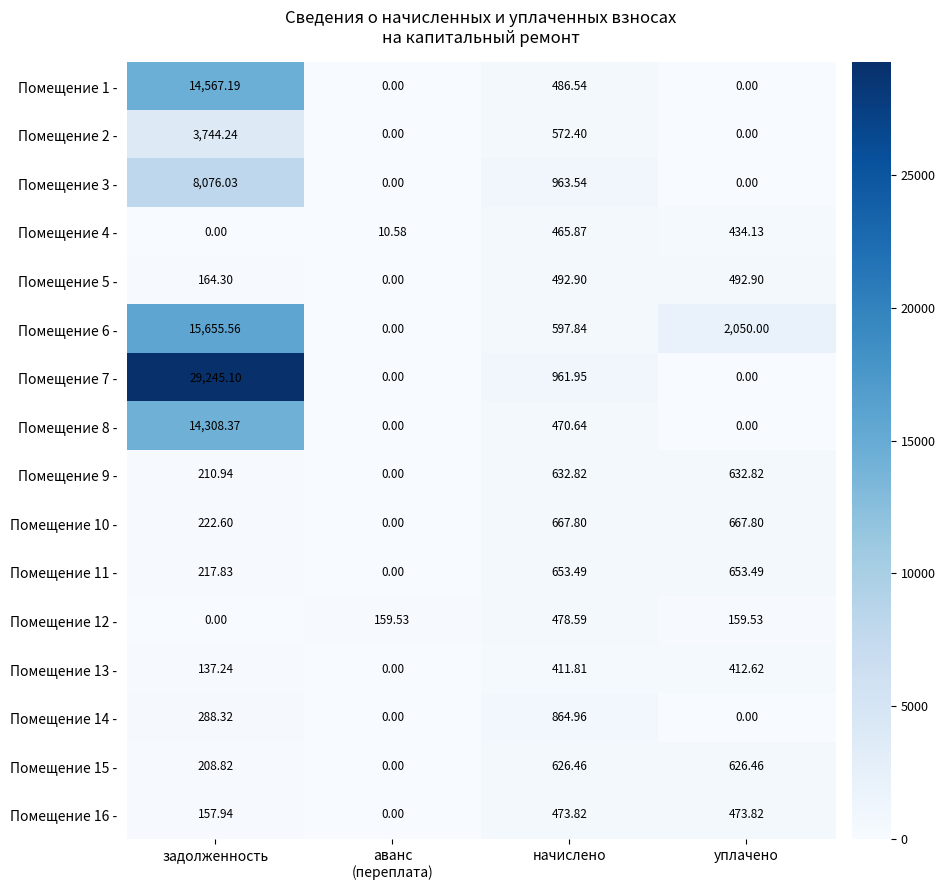

Between задолженность and уплачено, which series saw the biggest shift?

Помещение 7 -